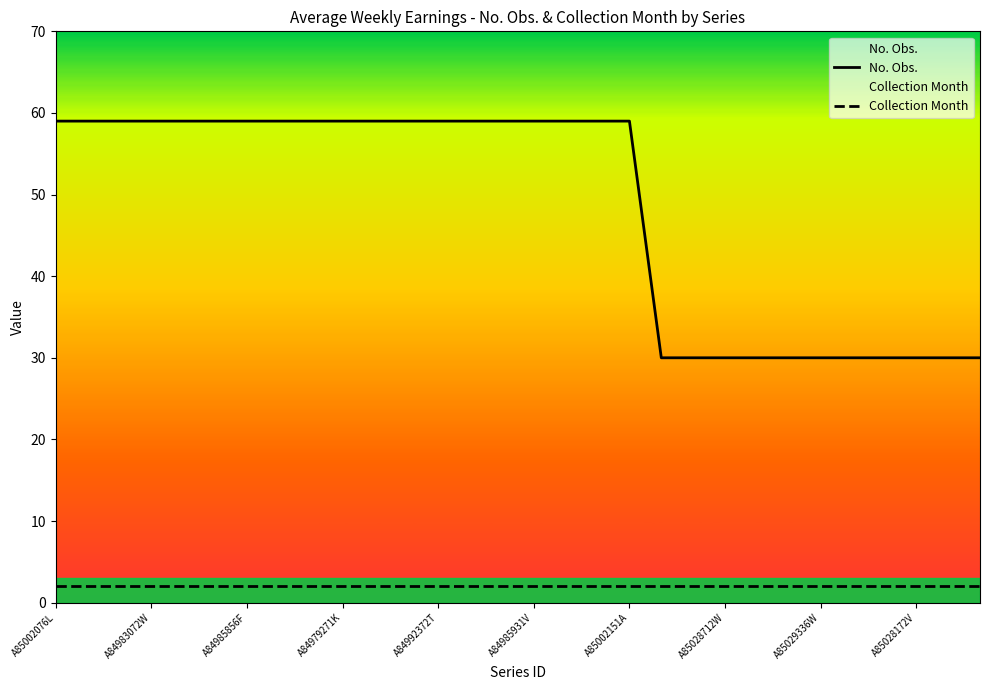

How many lines are shown in the chart?

2